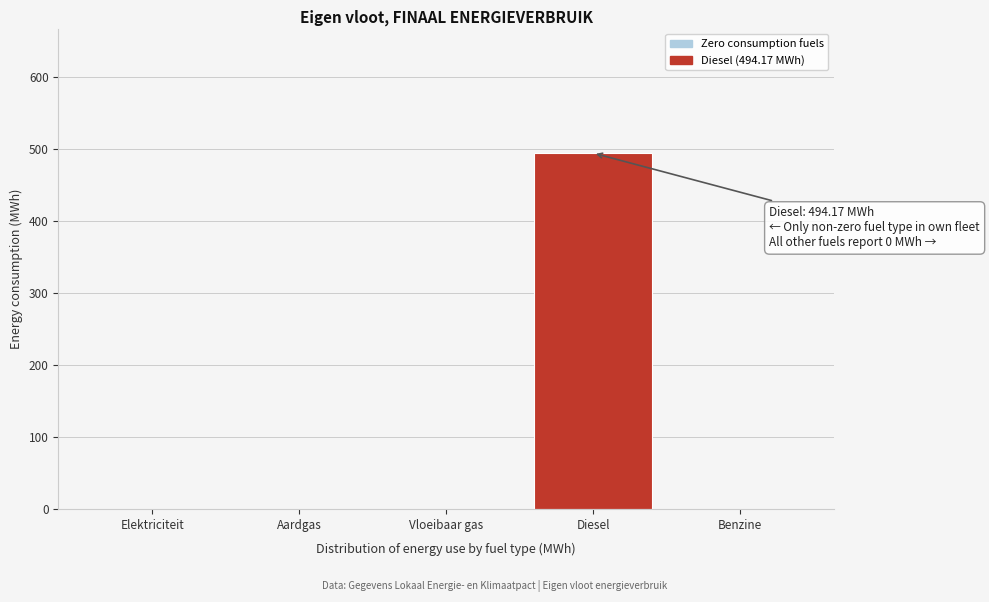

Reading left to right, what are all the values shown in this chart?

Elektriciteit=0.0	Aardgas=0.0	Vloeibaar gas=0.0	Diesel=494.2	Benzine=0.0